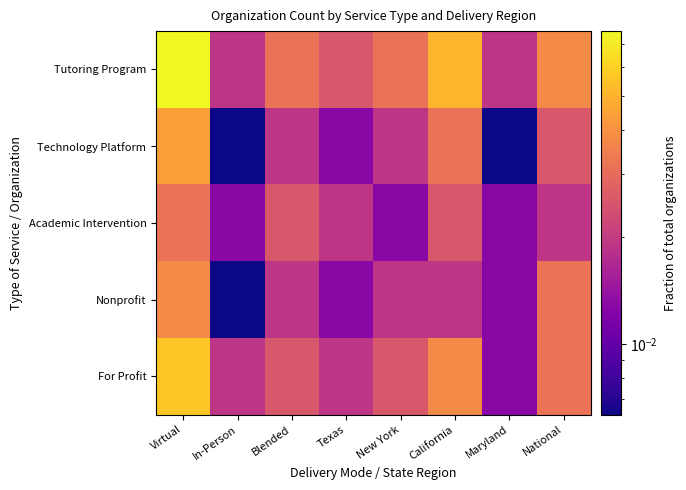

How many data points does each series have?

8